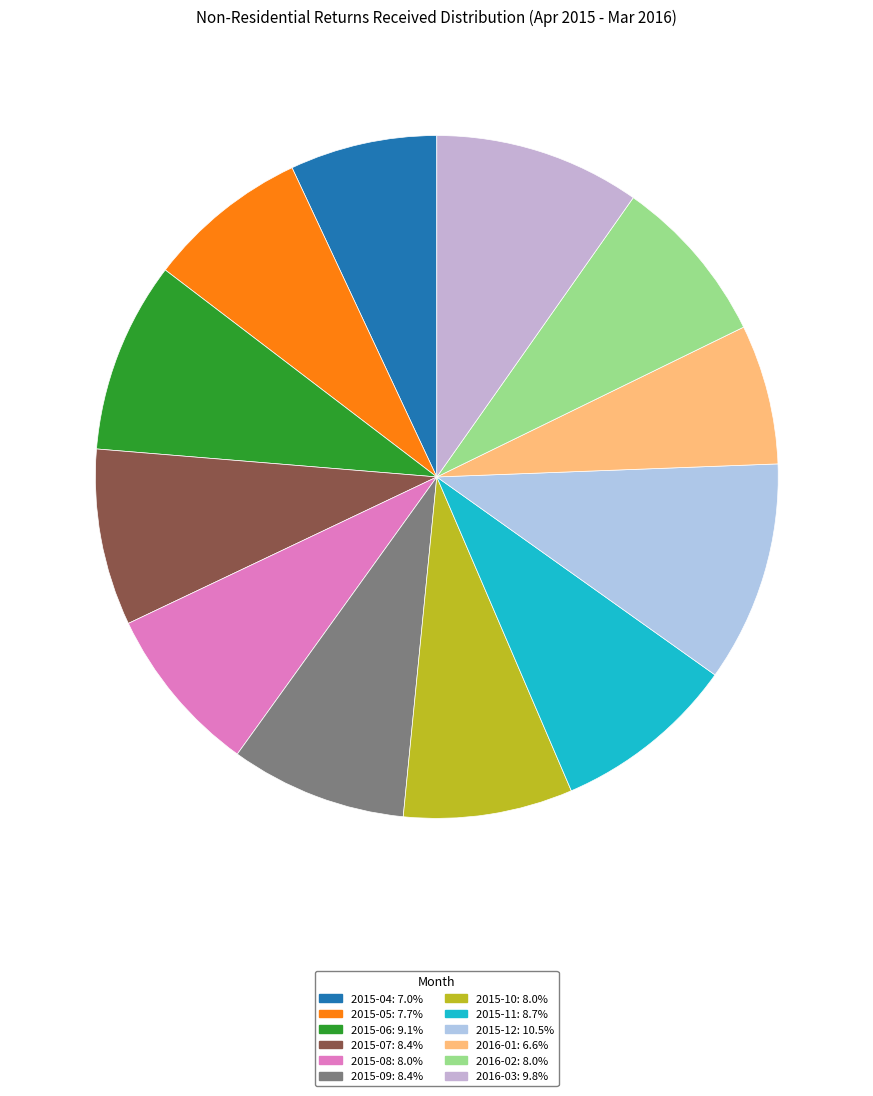

How many segments does this pie chart have?

12